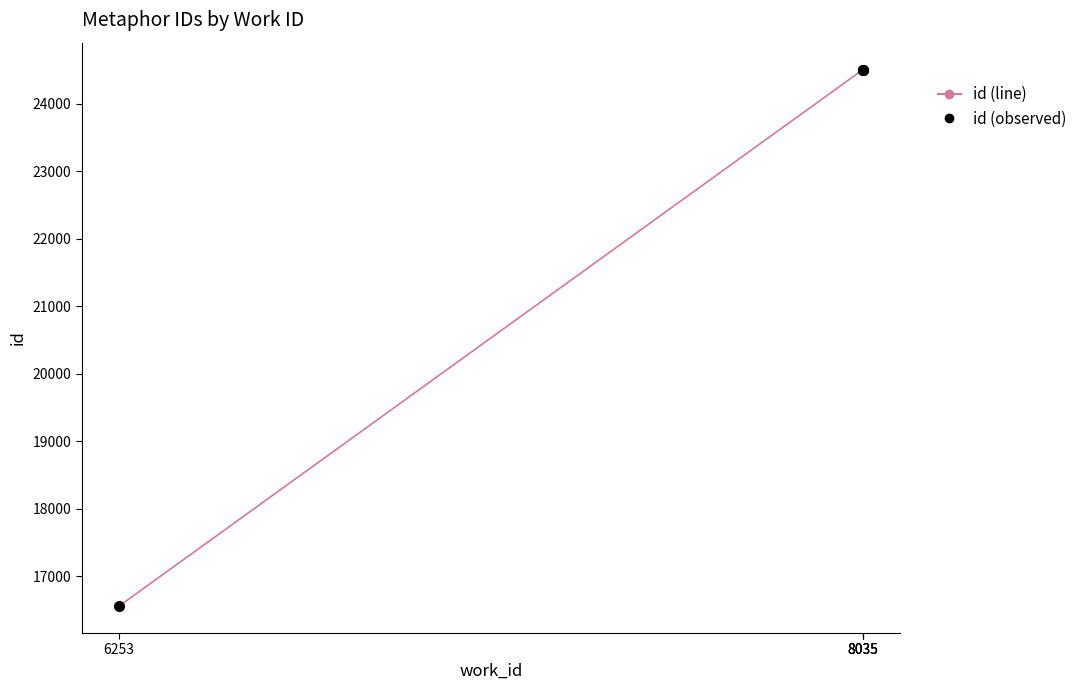

How many data points in id (line) are above 24503?

1